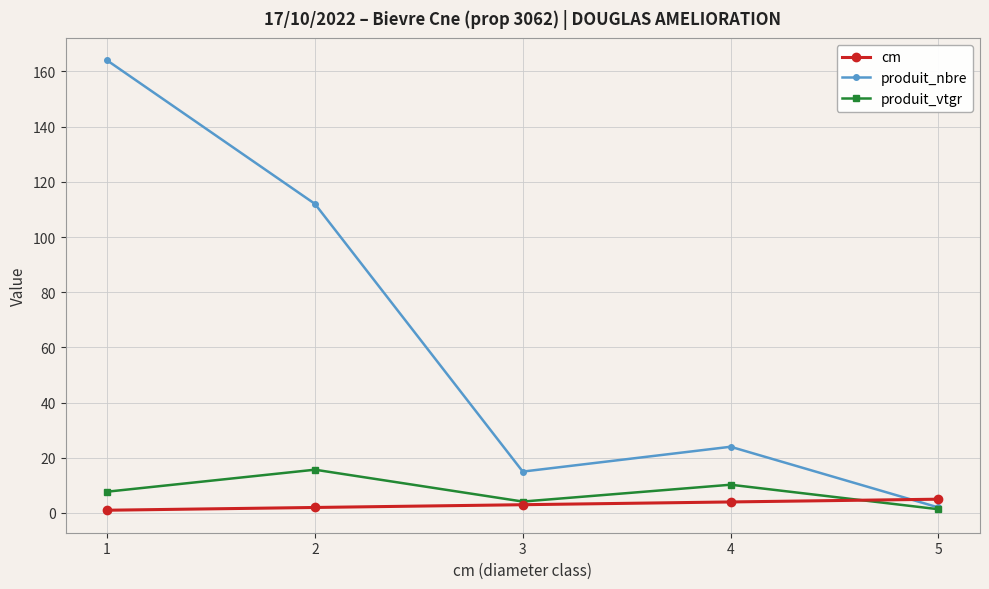

Reading right to left, list all the values displayed in this chart.

cm: 5.0	4.0	3.0	2.0	1.0
produit_nbre: 2.0	24.0	15.0	112.0	164.0
produit_vtgr: 1.4	10.2	4.1	15.7	7.7